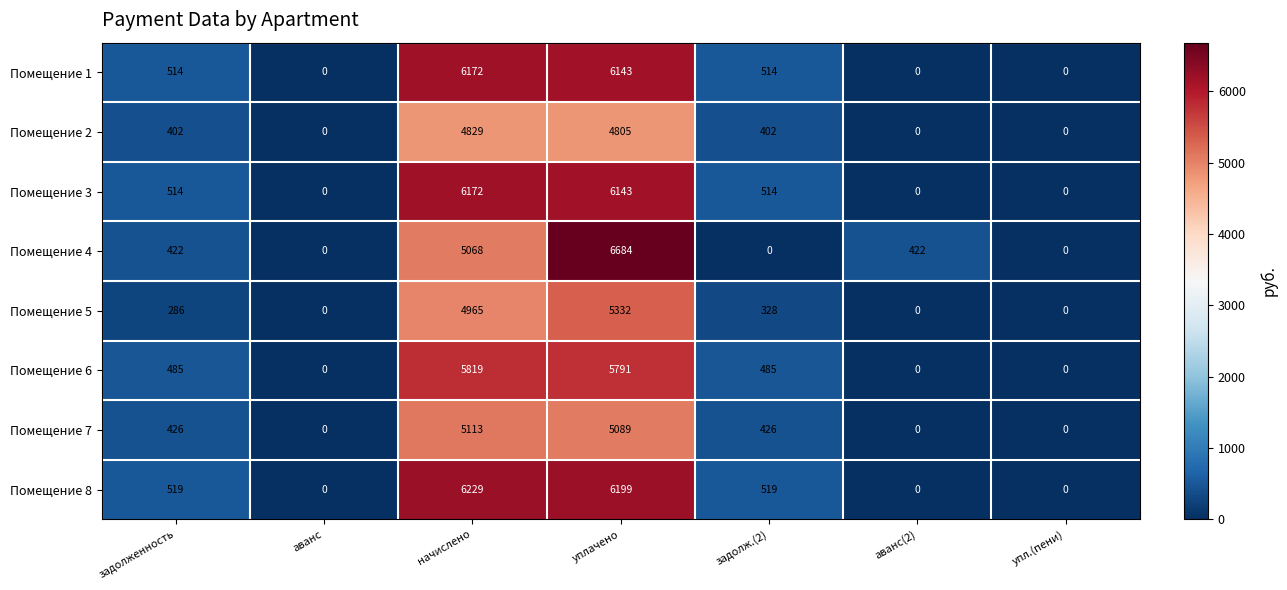

Count the number of data series in this chart.

8